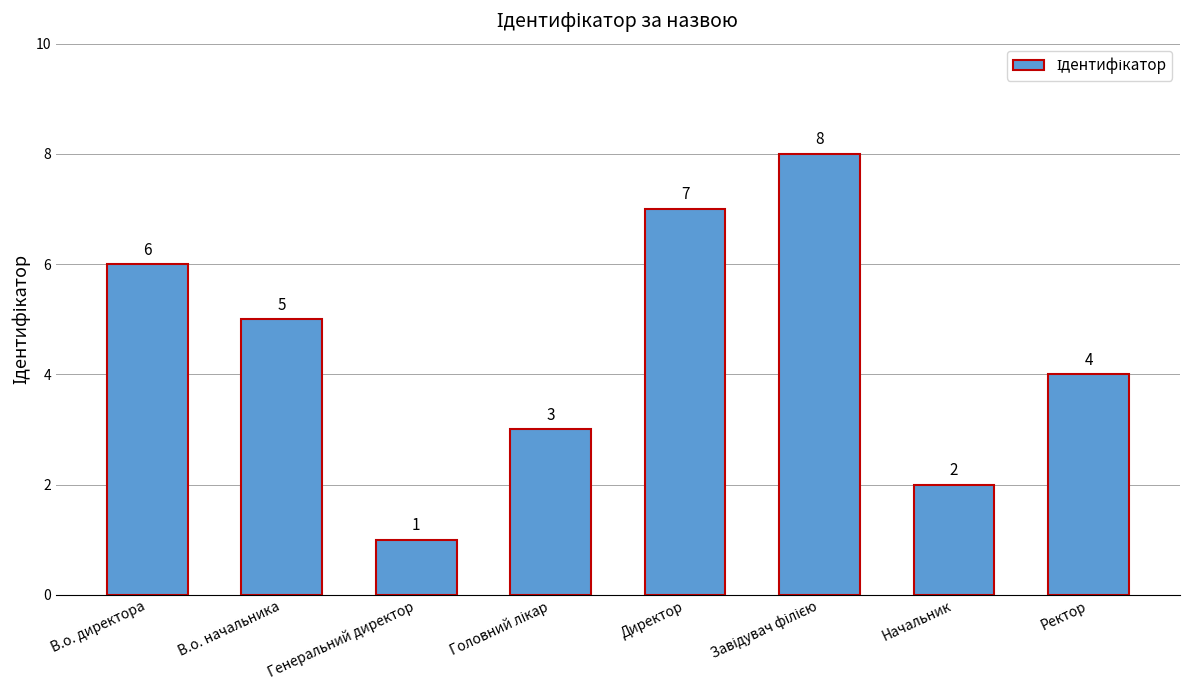

What is the sum of all values?

36